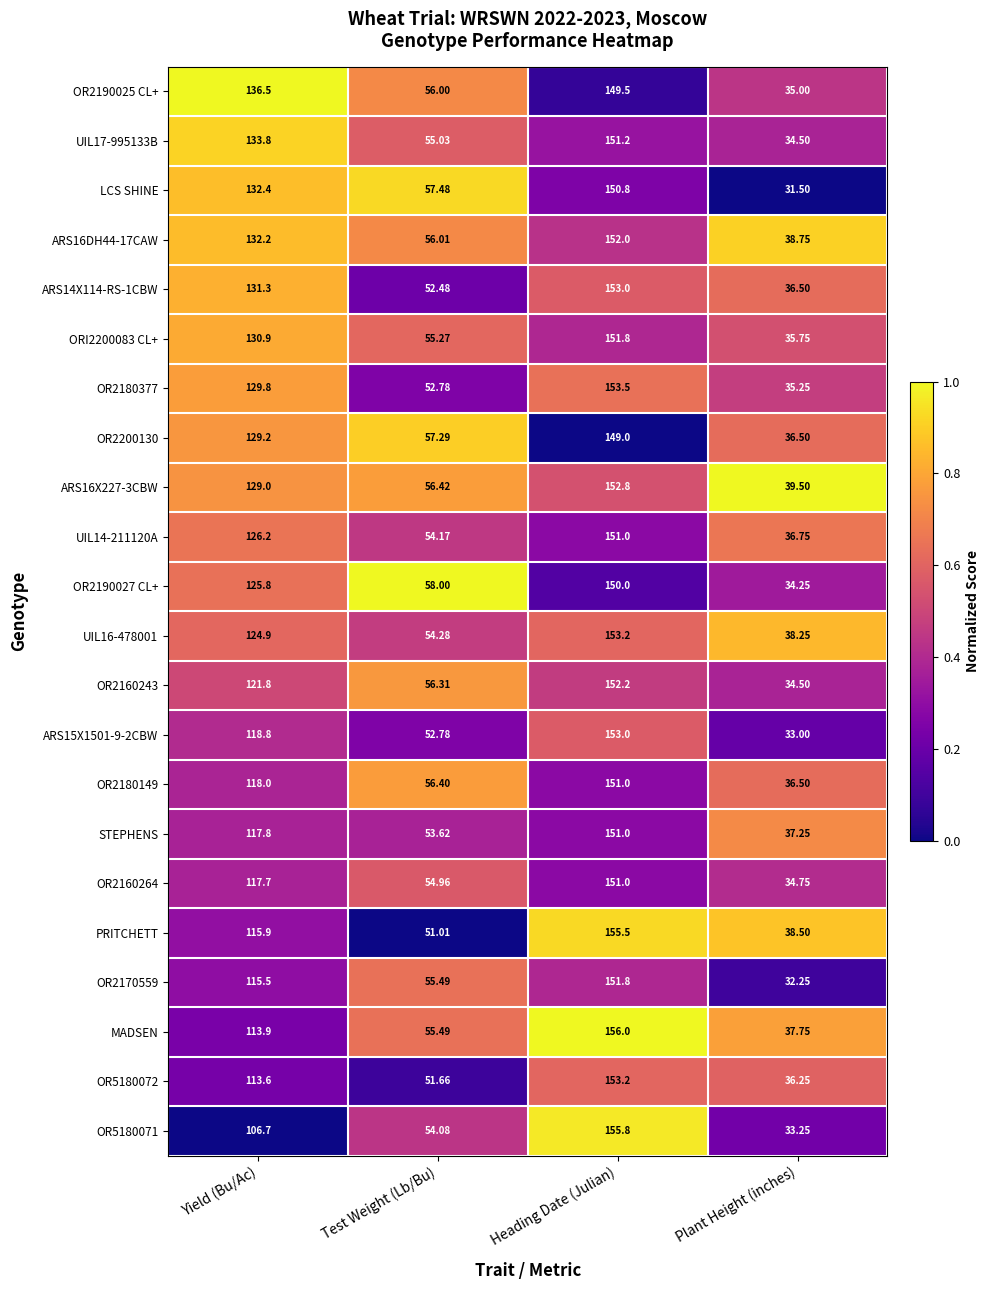

Where does the OR2190027 CL+ series first go above 125?

Yield (Bu/Ac)